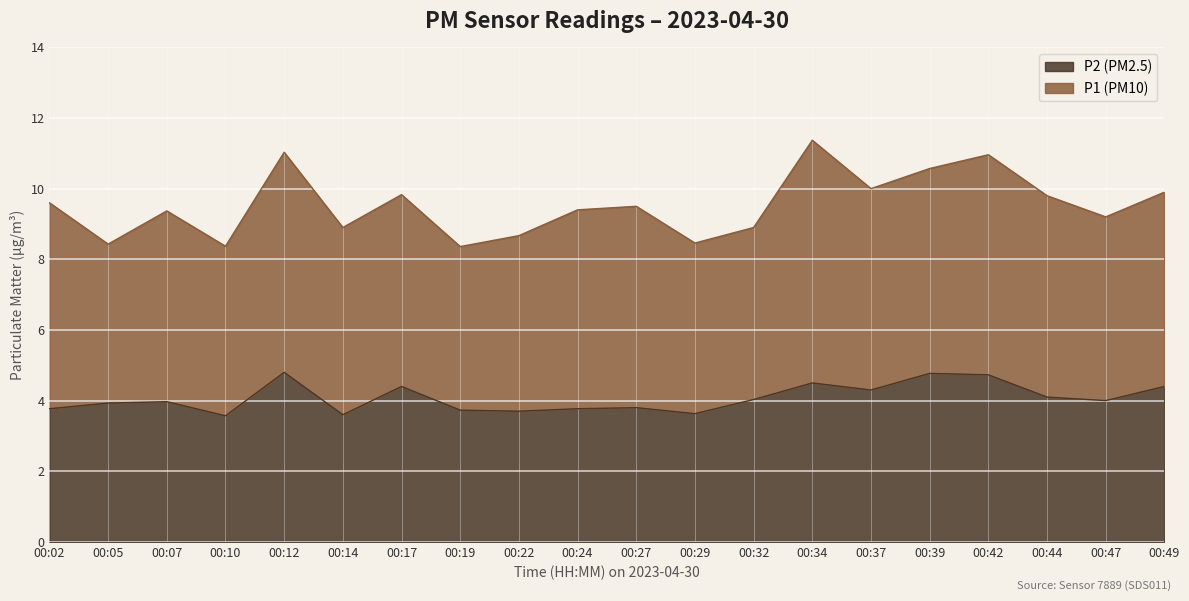

What is the average value?

4.1